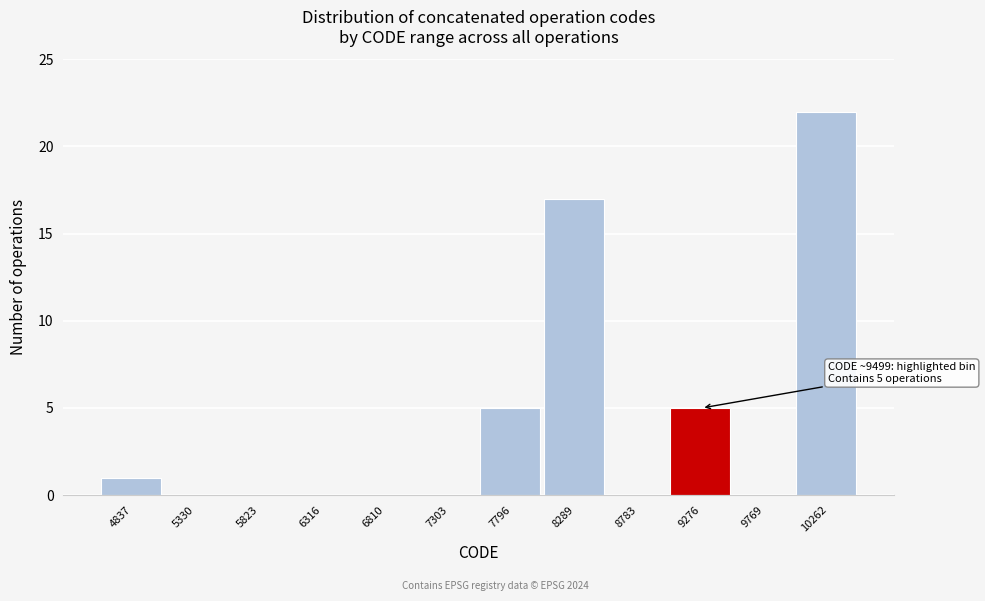

Reading left to right, what are all the values shown in this chart?

4837=1	5330=0	5823=0	6316=0	6810=0	7303=0	7796=5	8289=17	8783=0	9276=5	9769=0	10262=22